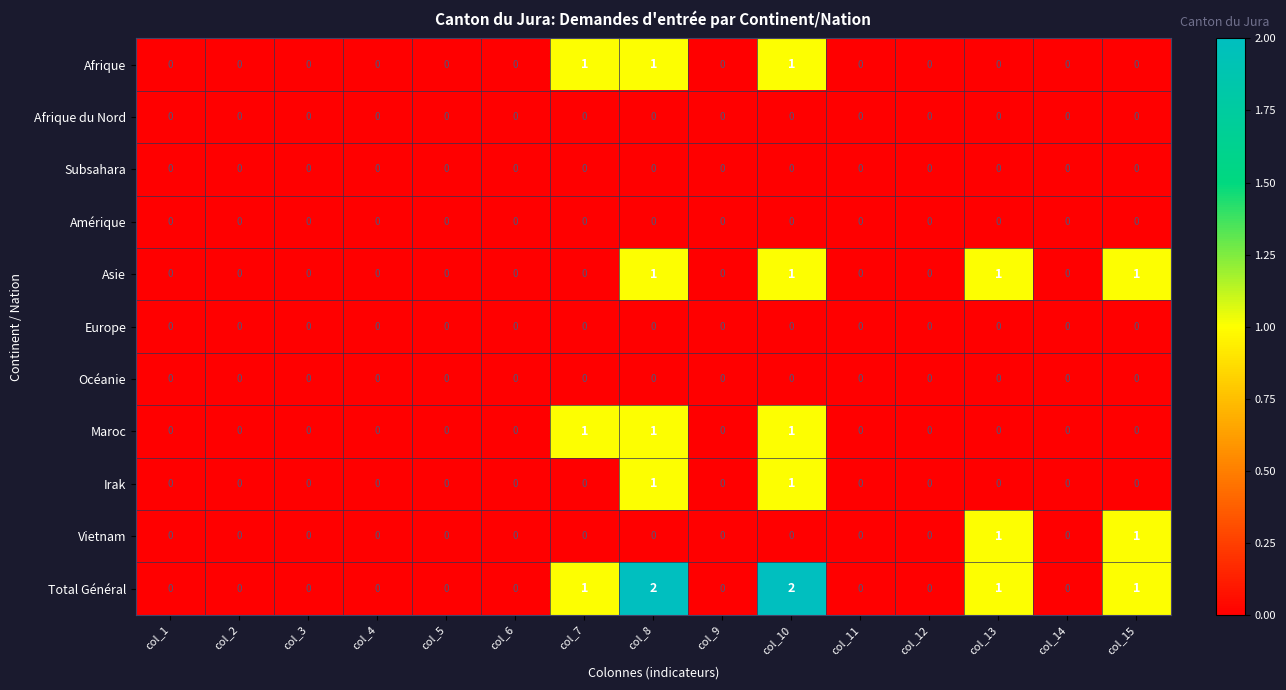

Which series has the largest range (max minus min)?

Total Général